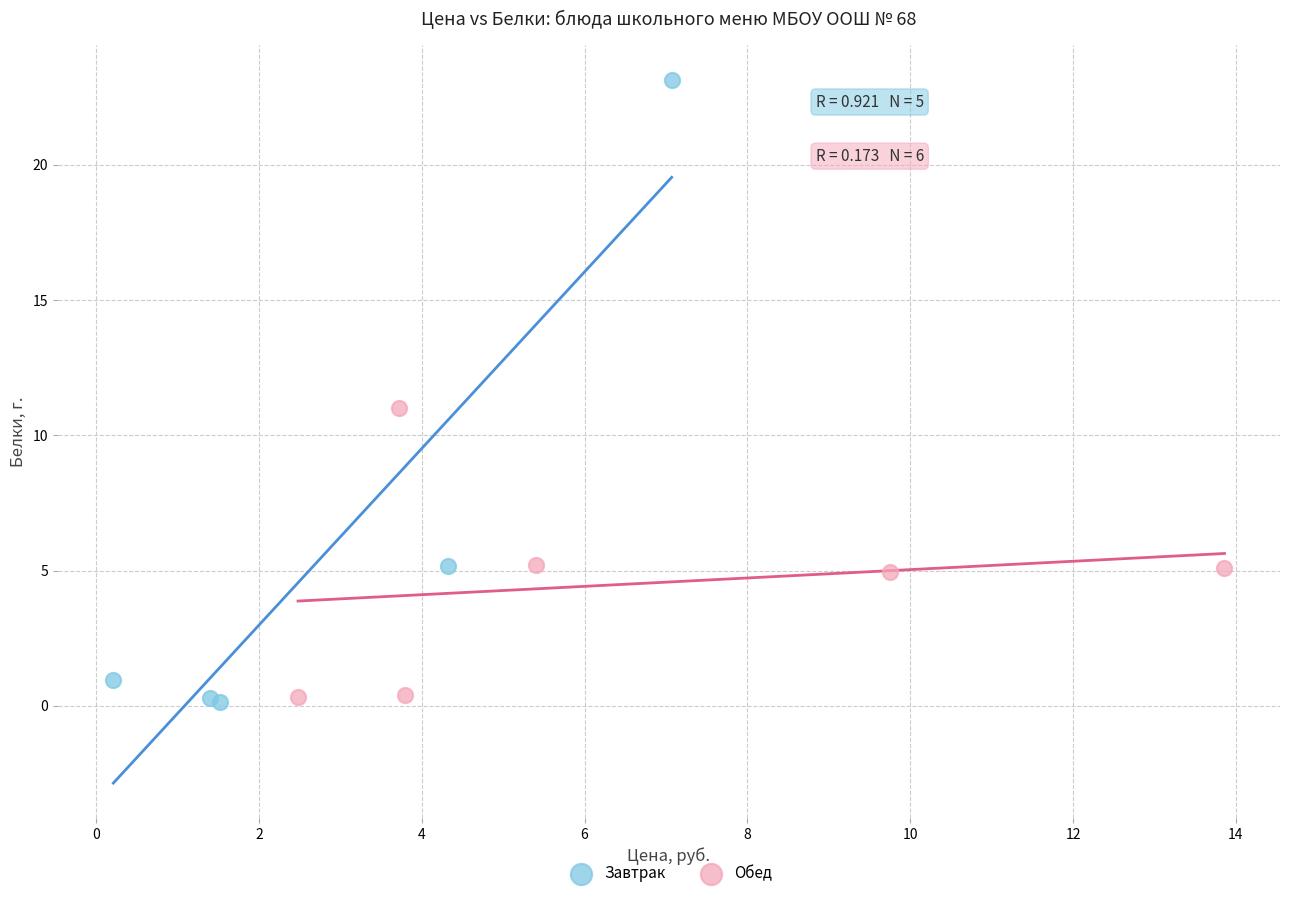

Which series reaches the maximum Y coordinate?

Завтрак